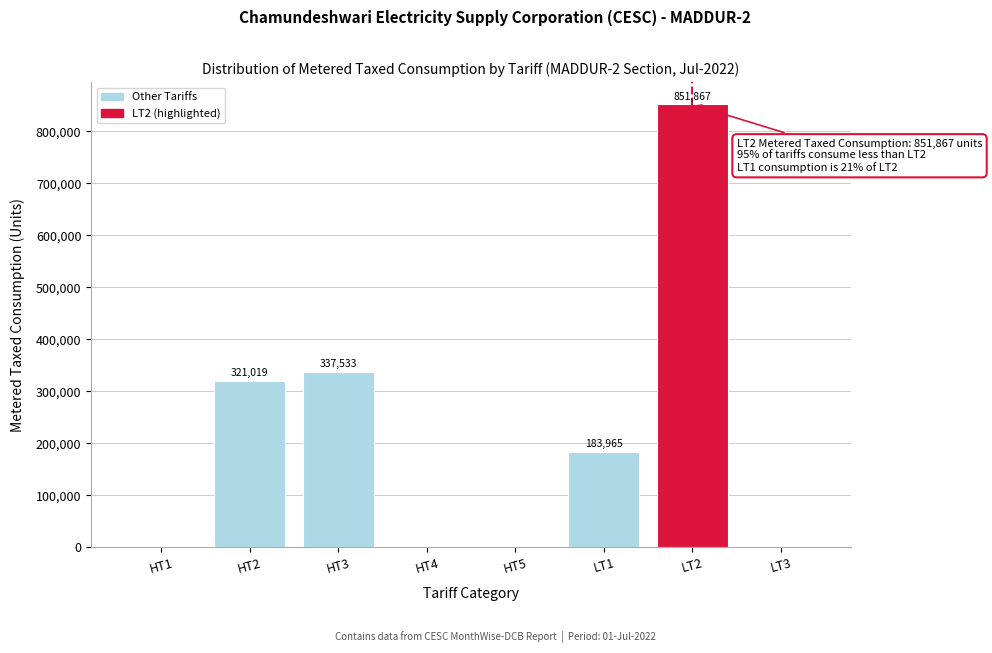

Reading left to right, extract all data points from this chart.

HT1=0	HT2=321019	HT3=337533	HT4=0	HT5=0	LT1=183965	LT2=851867	LT3=0